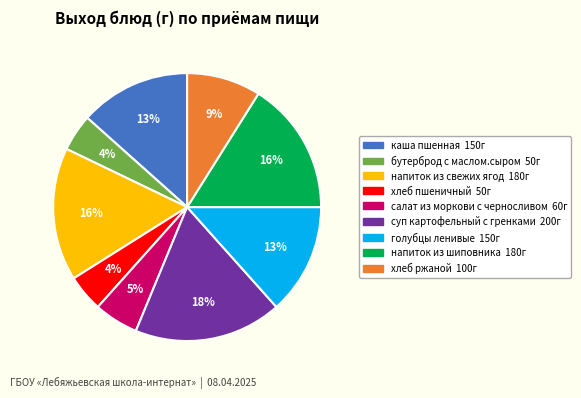

How many segments does this pie chart have?

9